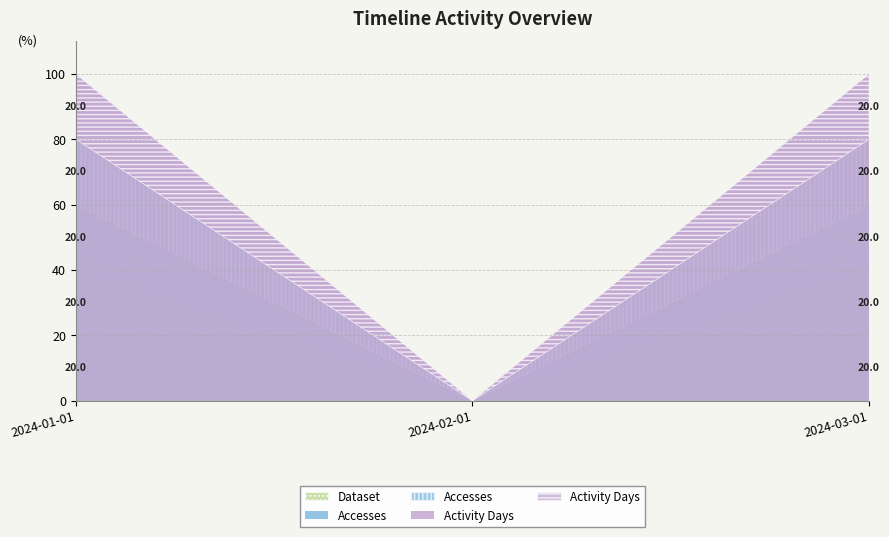

True or false: Activity Days has a value of 1 at 2024-03-01.

False